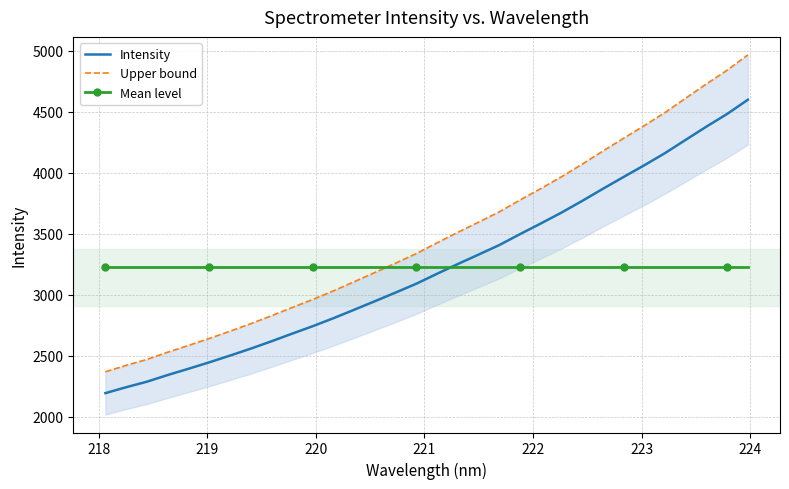

What is the lowest value of the Mean level series?

3224.3